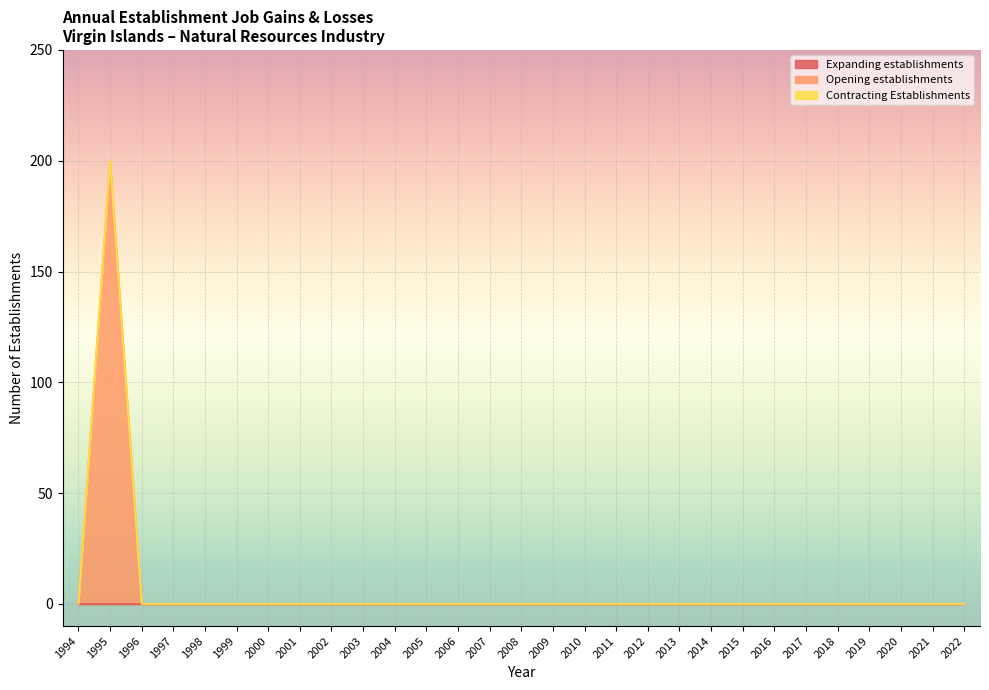

Where is Expanding establishments nearest to the value 0?

1994